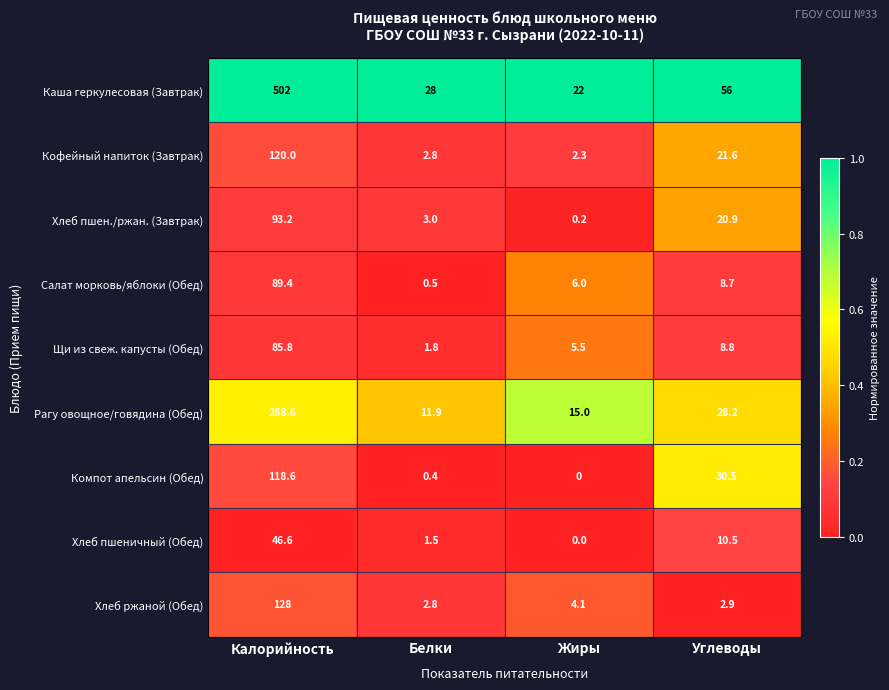

Between Белки and Жиры, which series saw the biggest shift?

Каша геркулесовая (Завтрак)